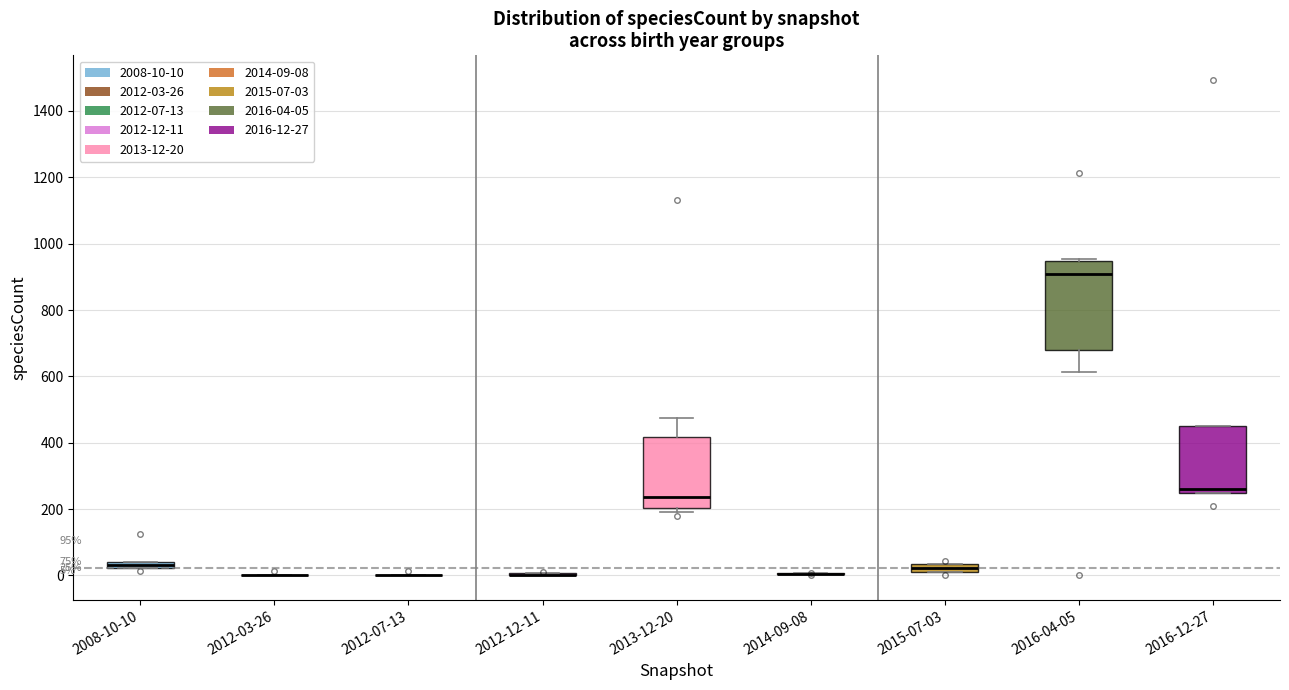

Which box is the tallest, from its lower edge to its upper edge?

2016-04-05